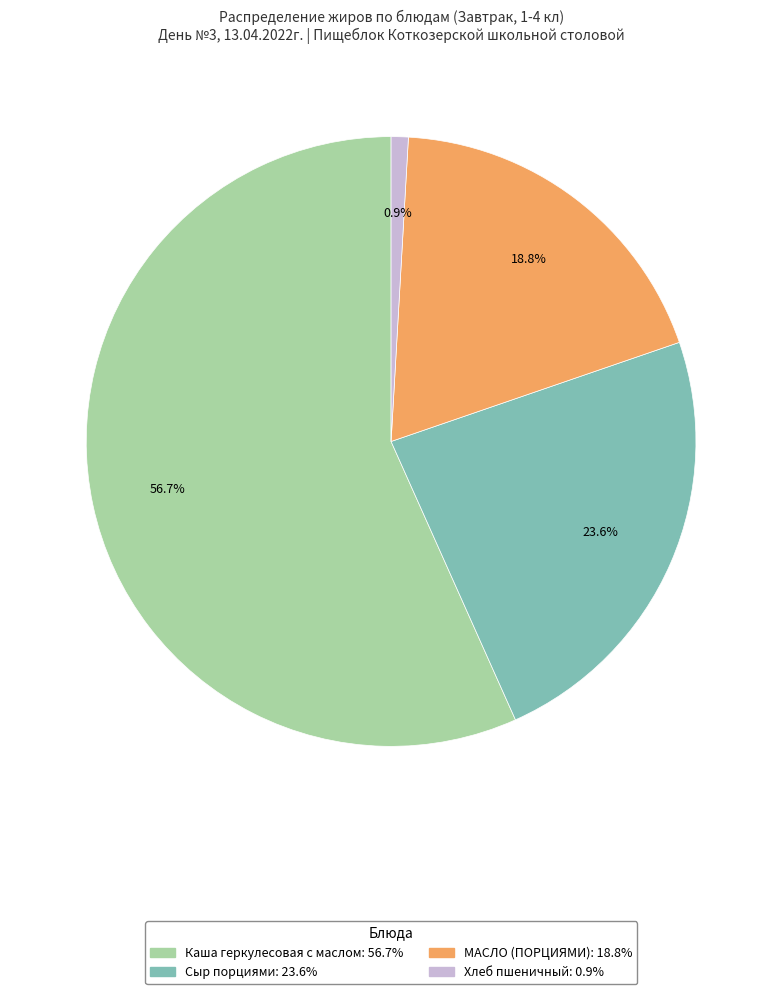

Is there a majority slice in this chart?

Yes